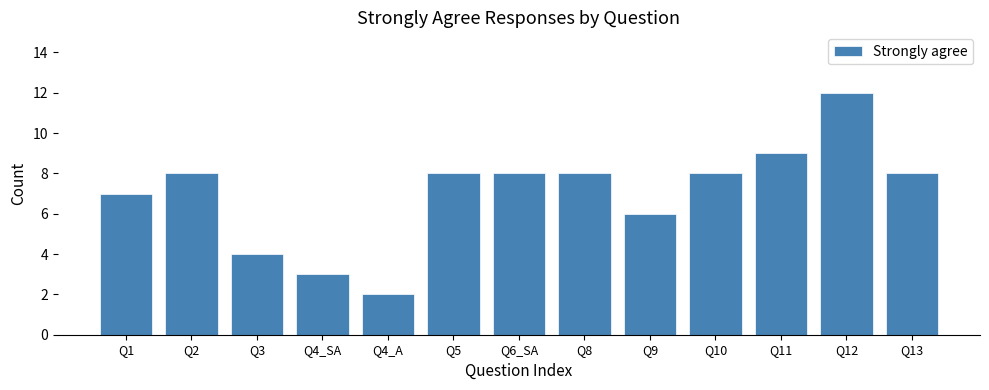

Reading left to right, transcribe all the data shown in this chart.

7	8	4	3	2	8	8	8	6	8	9	12	8